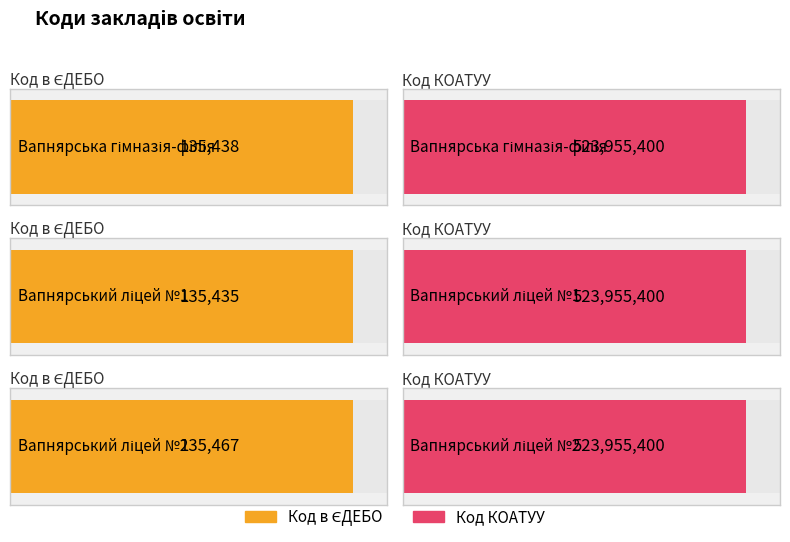

What is the value of the Код КОАТУУ bar at the 2nd from the left?

523955400